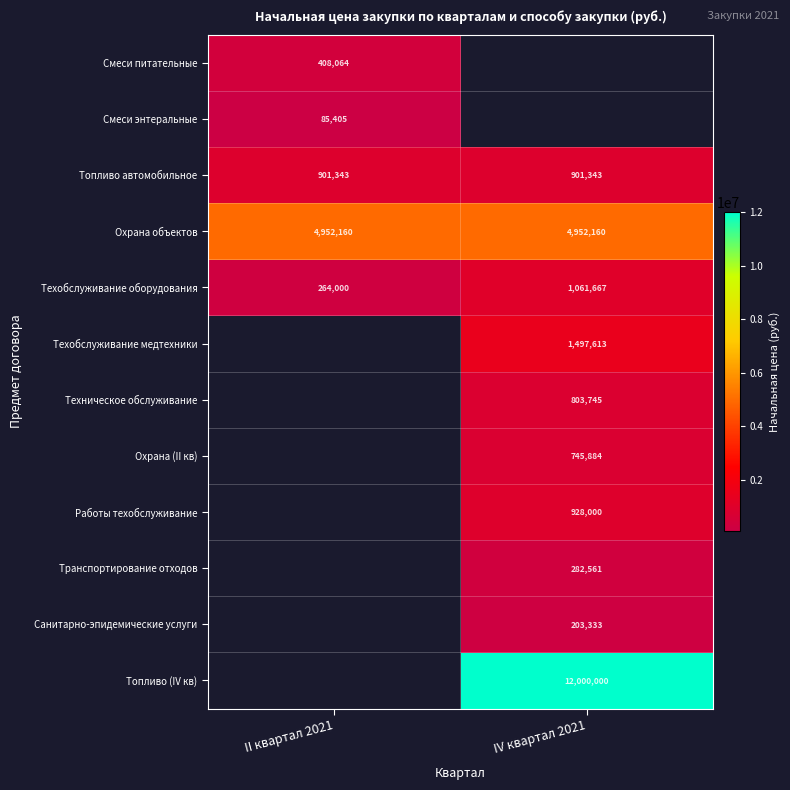

What is the sum of all Топливо автомобильное values?

1802686